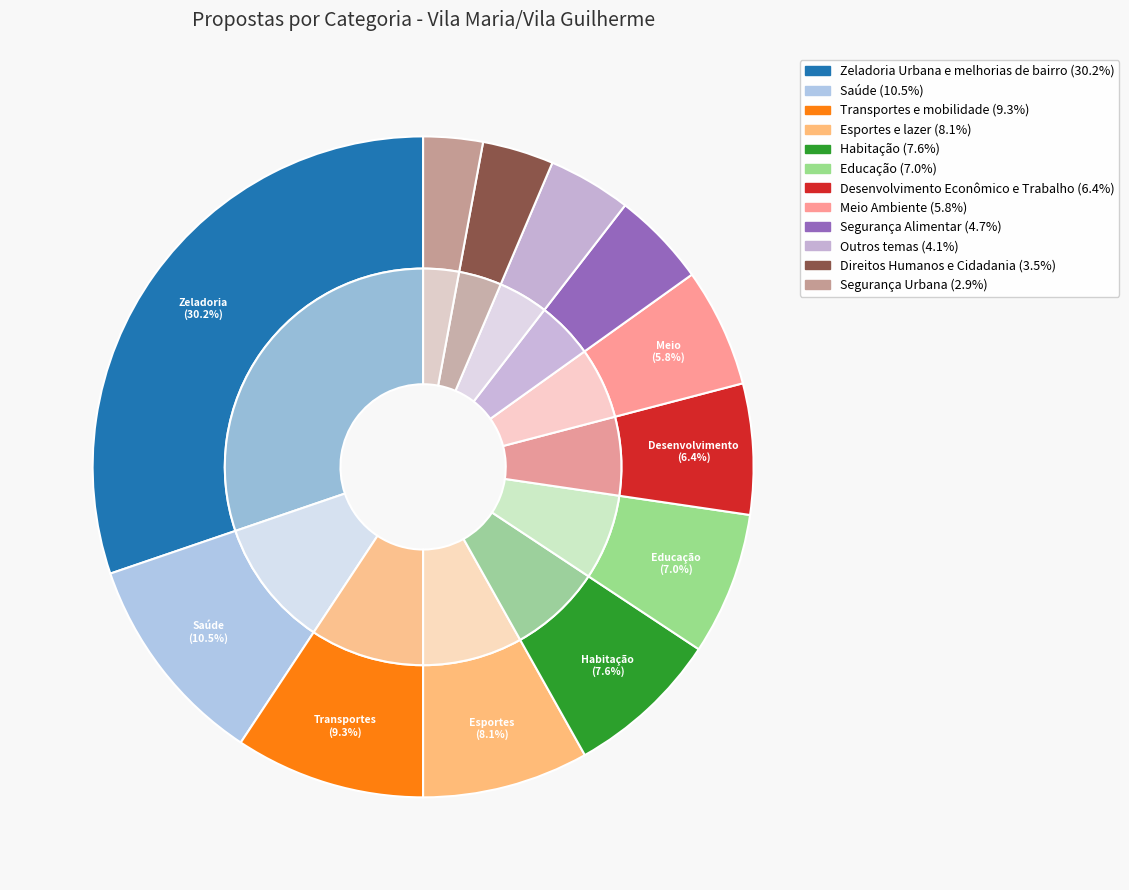

Does Segurança Alimentar represent more than half of the total?

No